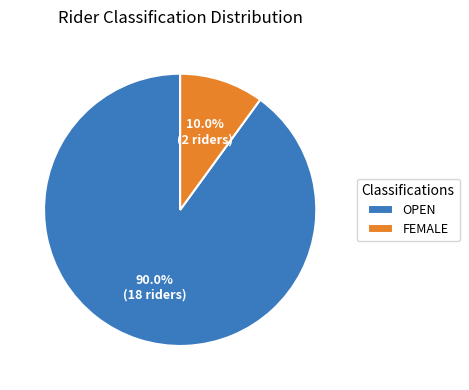

Does OPEN represent more than half of the total?

Yes